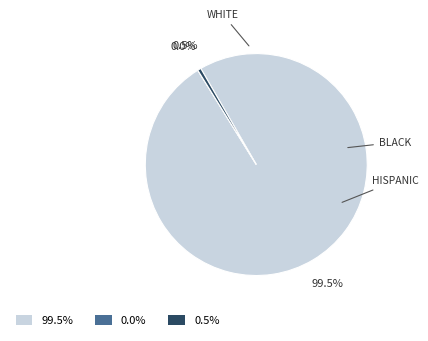

Combined, do WHITE and BLACK account for over 50%?

Yes